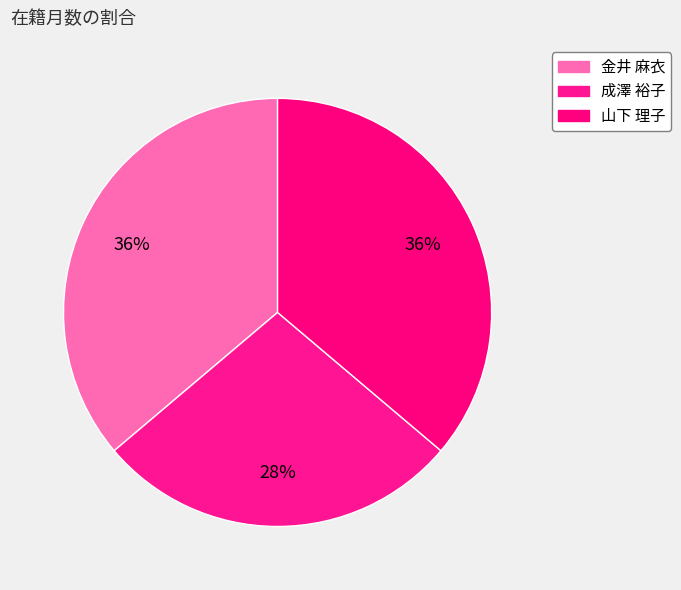

To the nearest percent, what percentage of the pie is 金井 麻衣?

36%